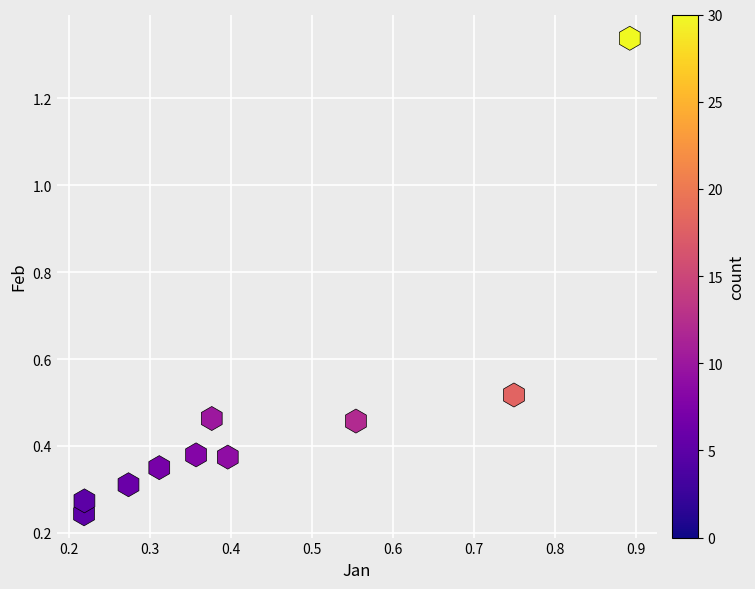

What is the range of Y values (max minus min)?

1.1